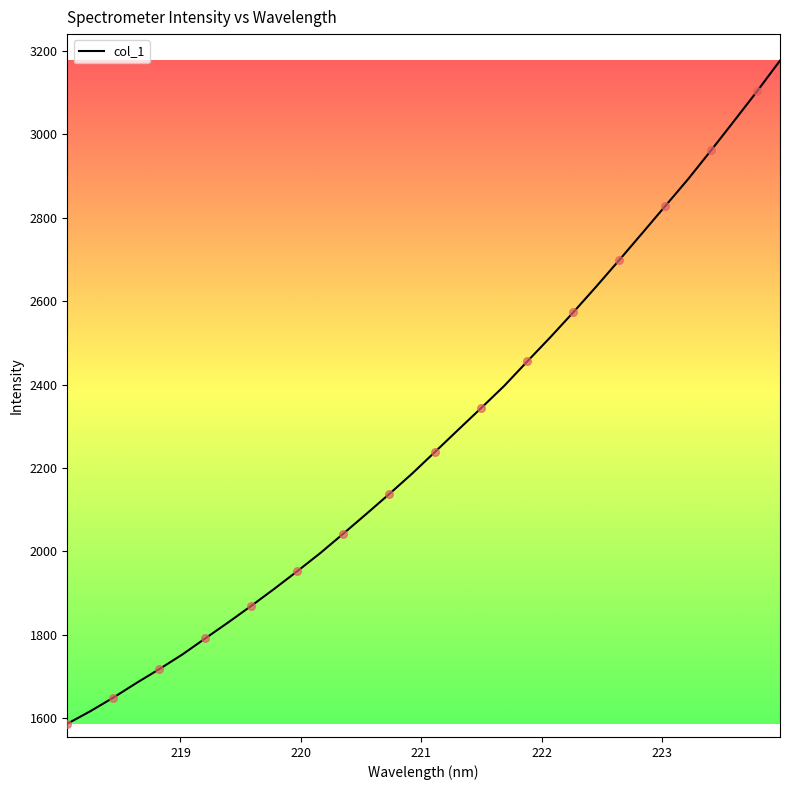

What is the maximum value shown in the chart?

3177.2